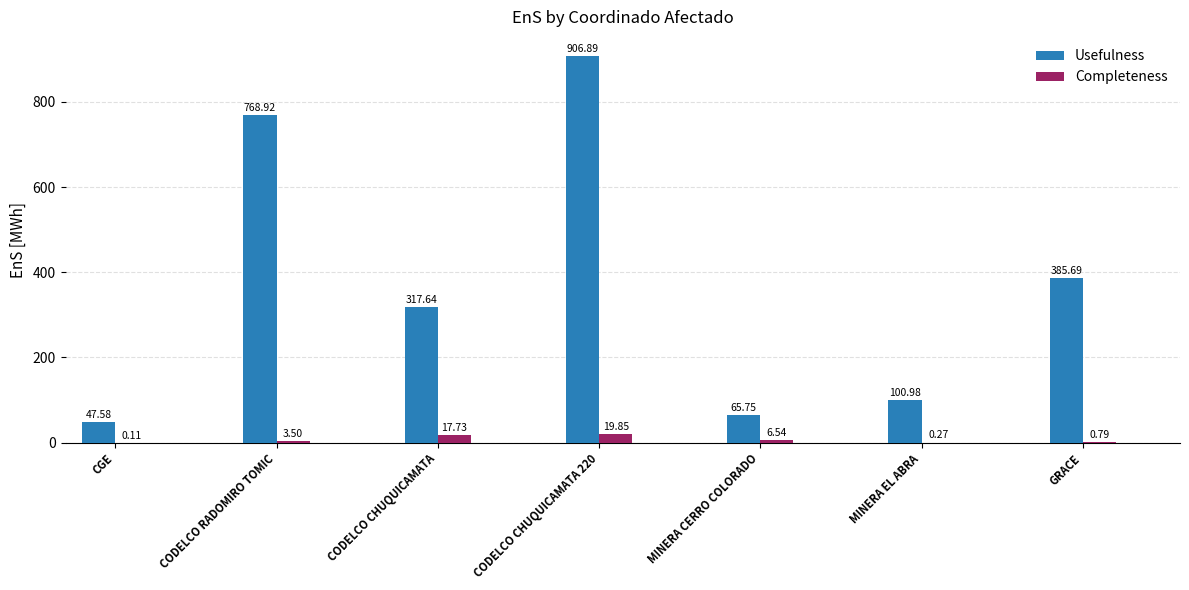

Between CODELCO CHUQUICAMATA 220 and GRACE, which series saw the biggest shift?

Usefulness